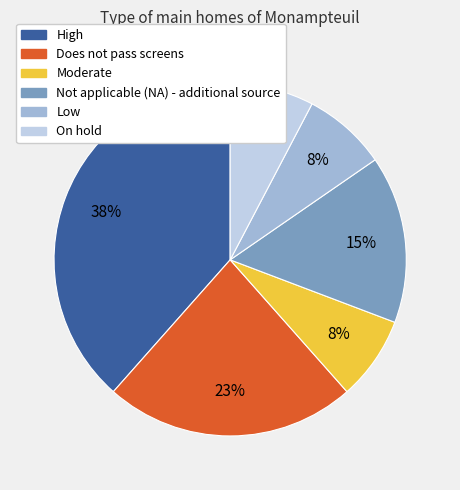

How many segments does this pie chart have?

6